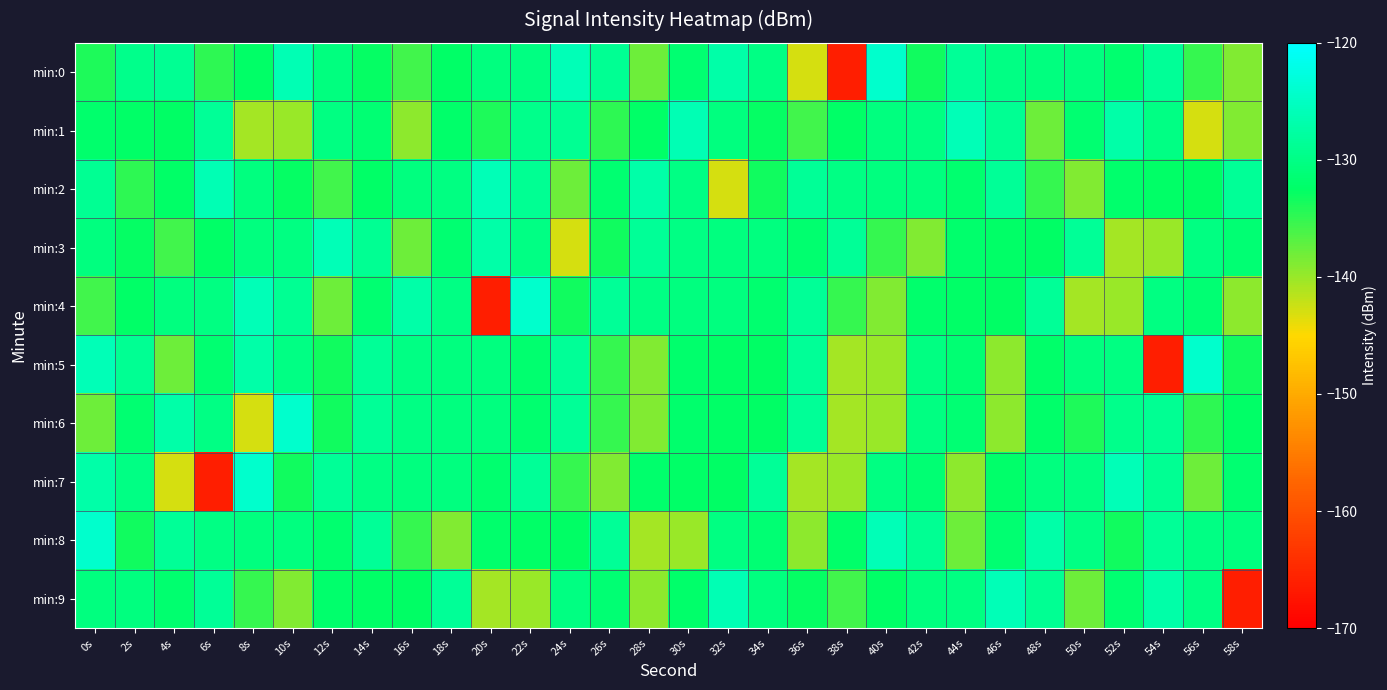

How many data points does each series have?

30